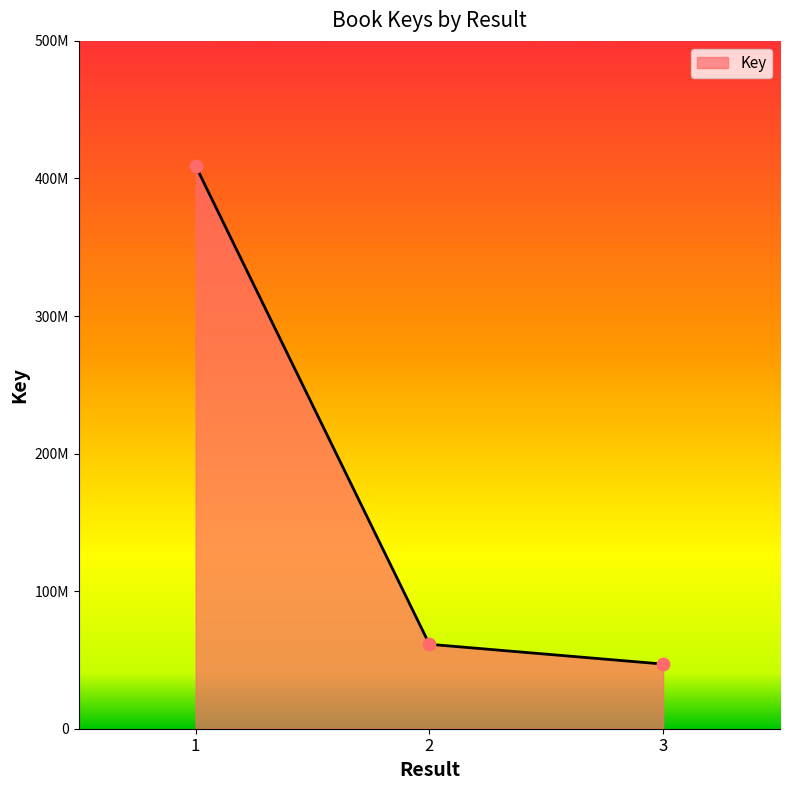

Approximately how many times larger is the value at 2 compared to 3?

1.3